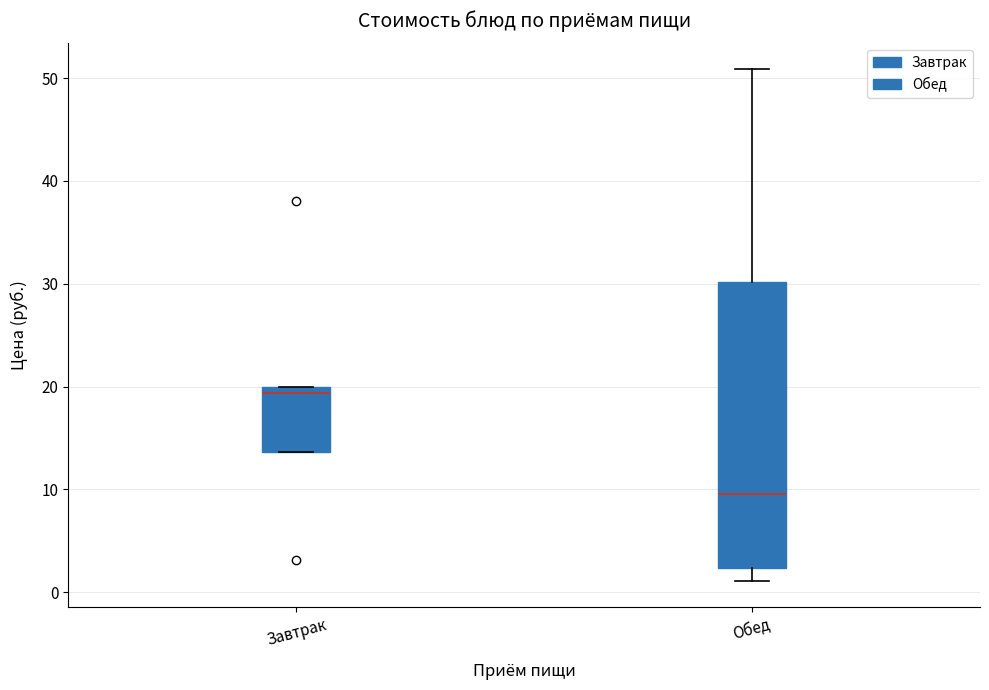

Reading left to right, read every box against the y-axis: the position of its median line, the range the box covers, and the ends of its whiskers. The values are not printed on the chart, so give them approximately, as read against the axis.

Завтрак: median 19, box 14 to 20, whiskers 14 to 20
Обед: median 10, box 2 to 30, whiskers 1 to 51